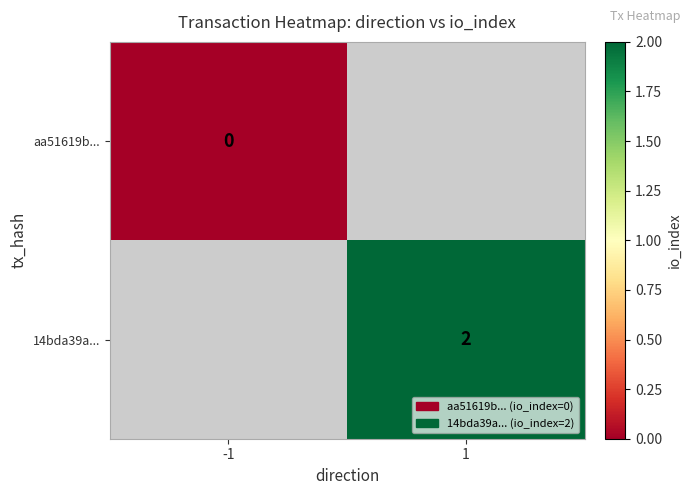

The value of 14bda39a... at 1 is 2. True or false?

True